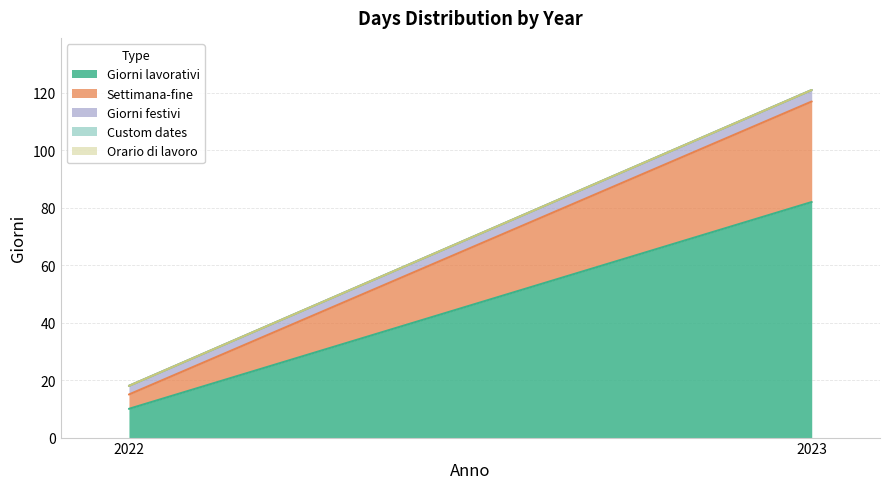

Is the value of Giorni festivi at 2022 greater than the value of Custom dates at 2023?

Yes